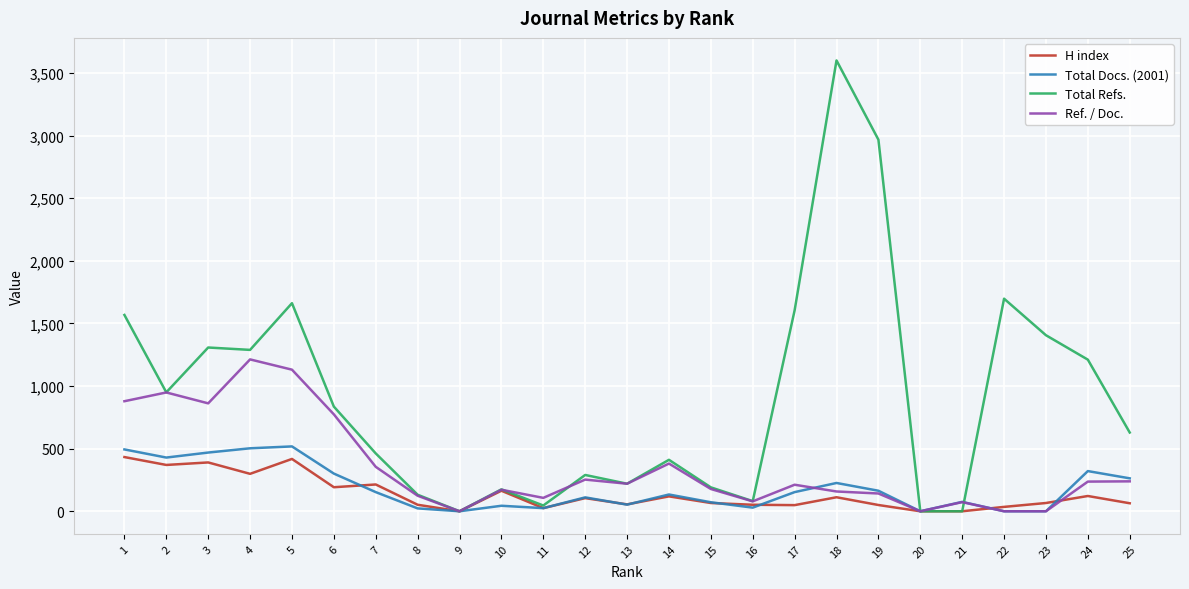

At how many categories does at least one series exceed 2145?

2